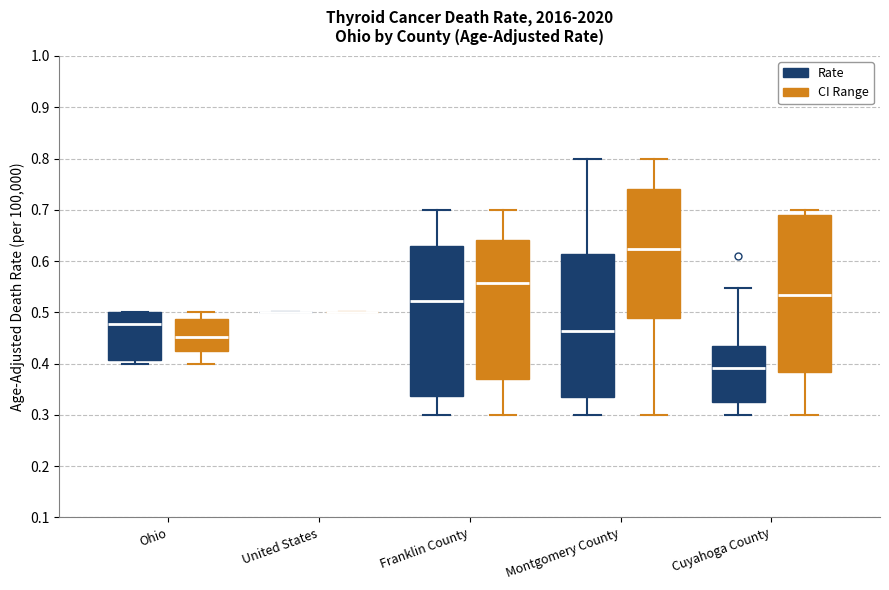

Where does the lower whisker of the box for Cuyahoga County (Rate) end on the y-axis? The values are not printed on the chart, so give them approximately, as read against the axis.

0.30